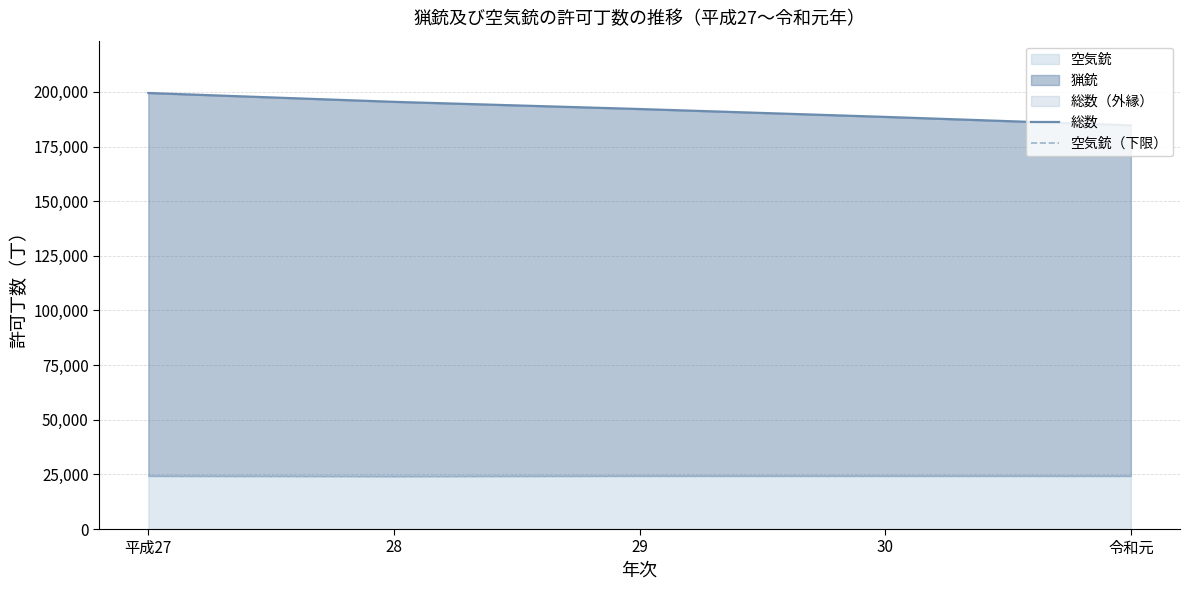

Which series has the widest spread of values?

総数